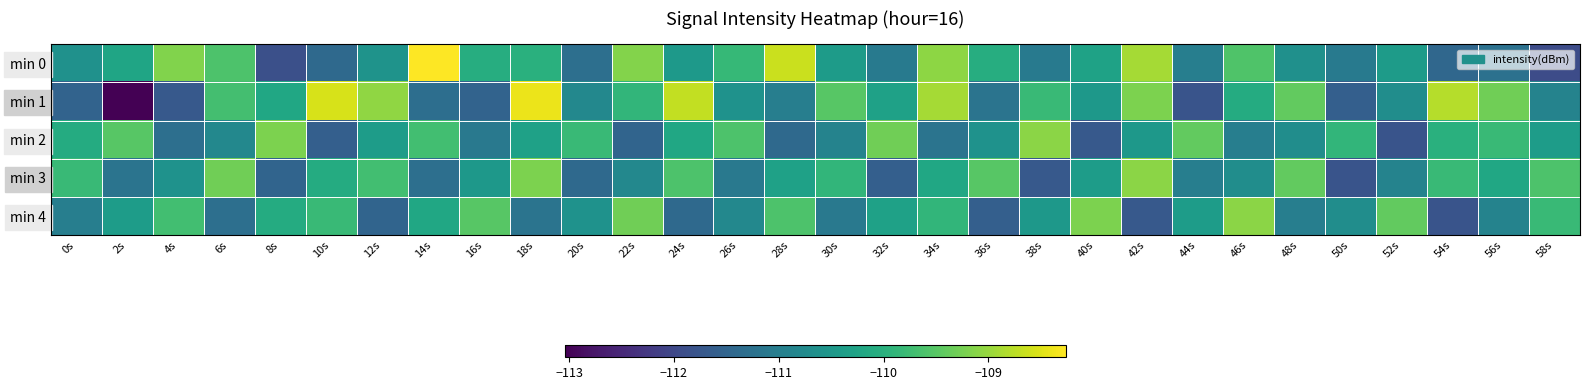

Which category has the highest value across all series?

14s